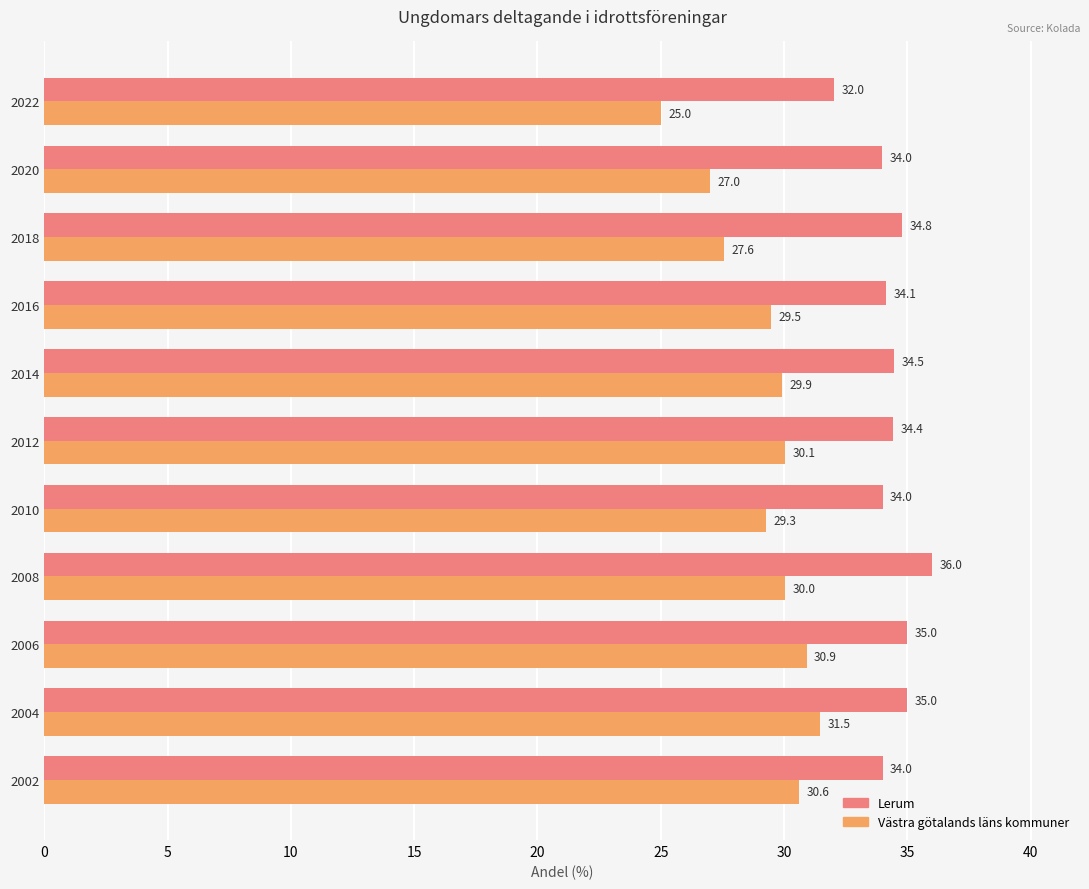

Which series changed the most between 2006 and 2012?

Västra götalands läns kommuner